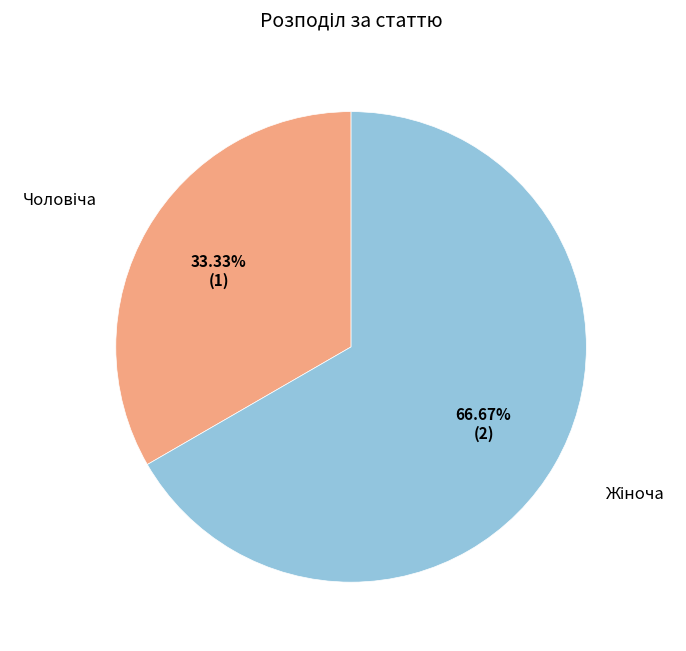

Is there a majority slice in this chart?

Yes